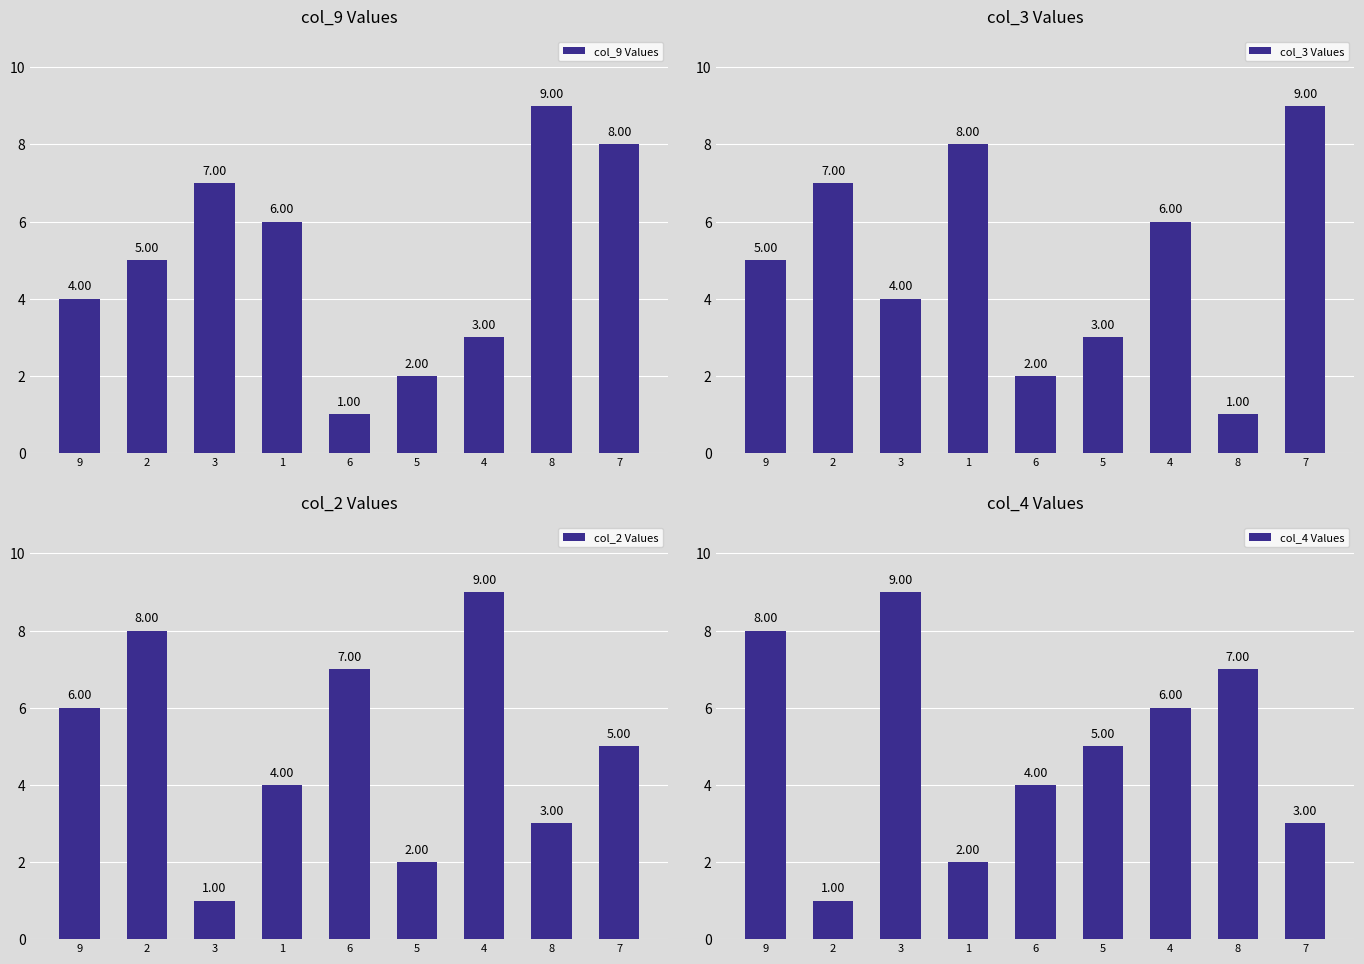

What is the label of the 1st bar from the left?

9